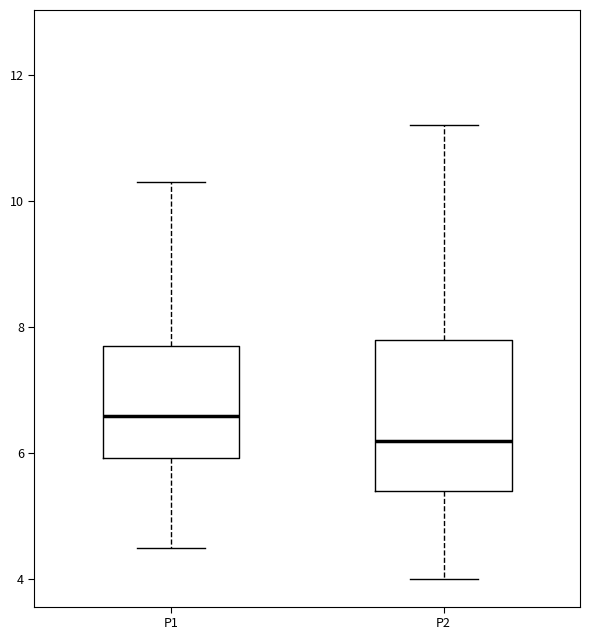

Reading left to right, transcribe this box plot: for each box, give where its median line is, the range the box spans, and where its two whiskers end, as read against the y-axis. The values are not printed on the chart, so give them approximately, as read against the axis.

P1: median 6.6, box 6.0 to 7.8, whiskers 4.6 to 10.4
P2: median 6.2, box 5.4 to 7.8, whiskers 4.0 to 11.2